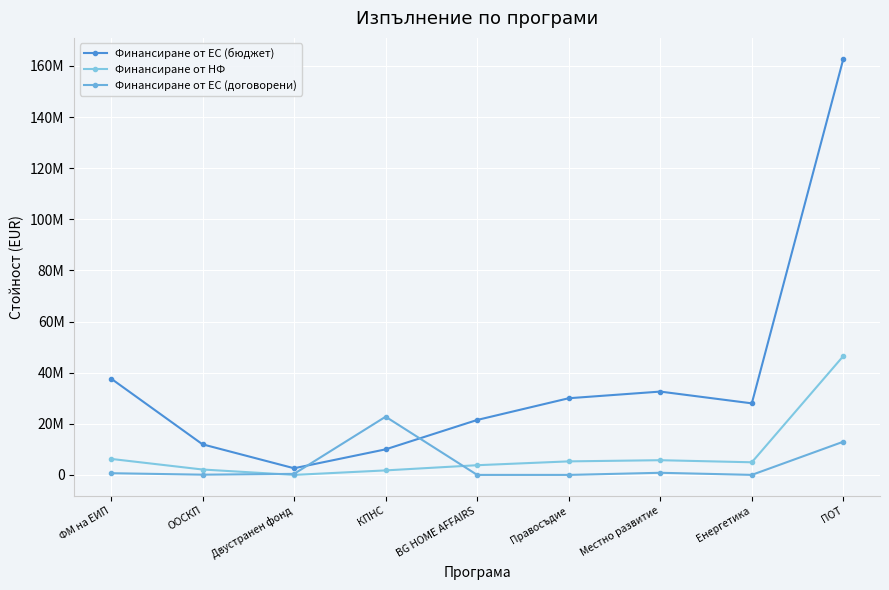

In Финансиране от ЕС (бюджет), how many points are lower than both neighbors (excluding endpoints)?

2